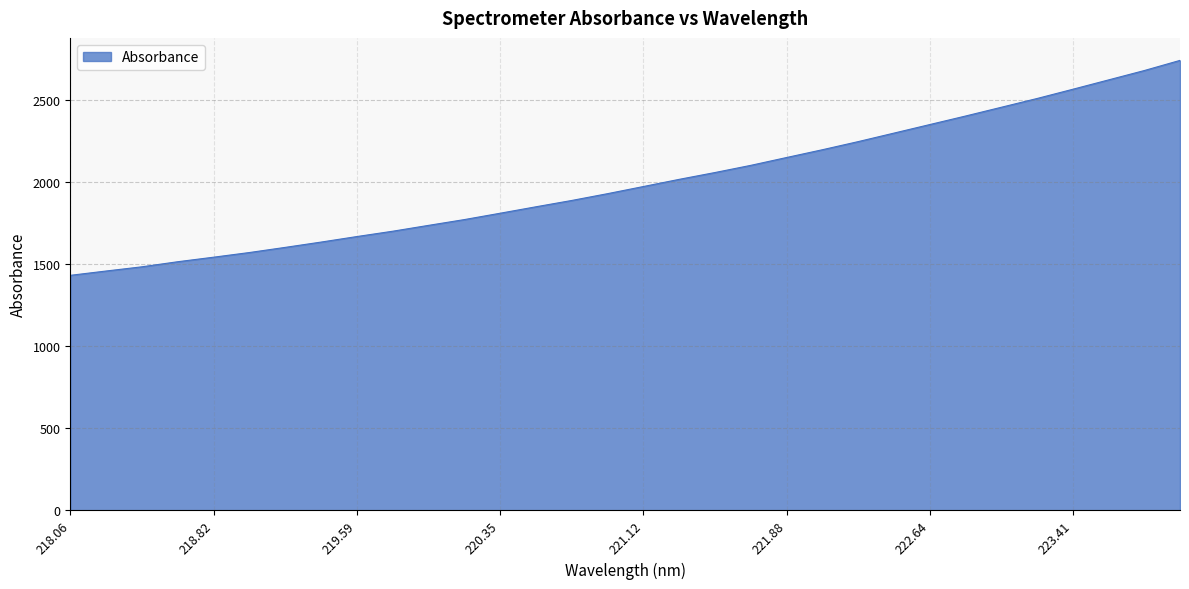

What is the difference between the maximum and minimum values?

1309.0